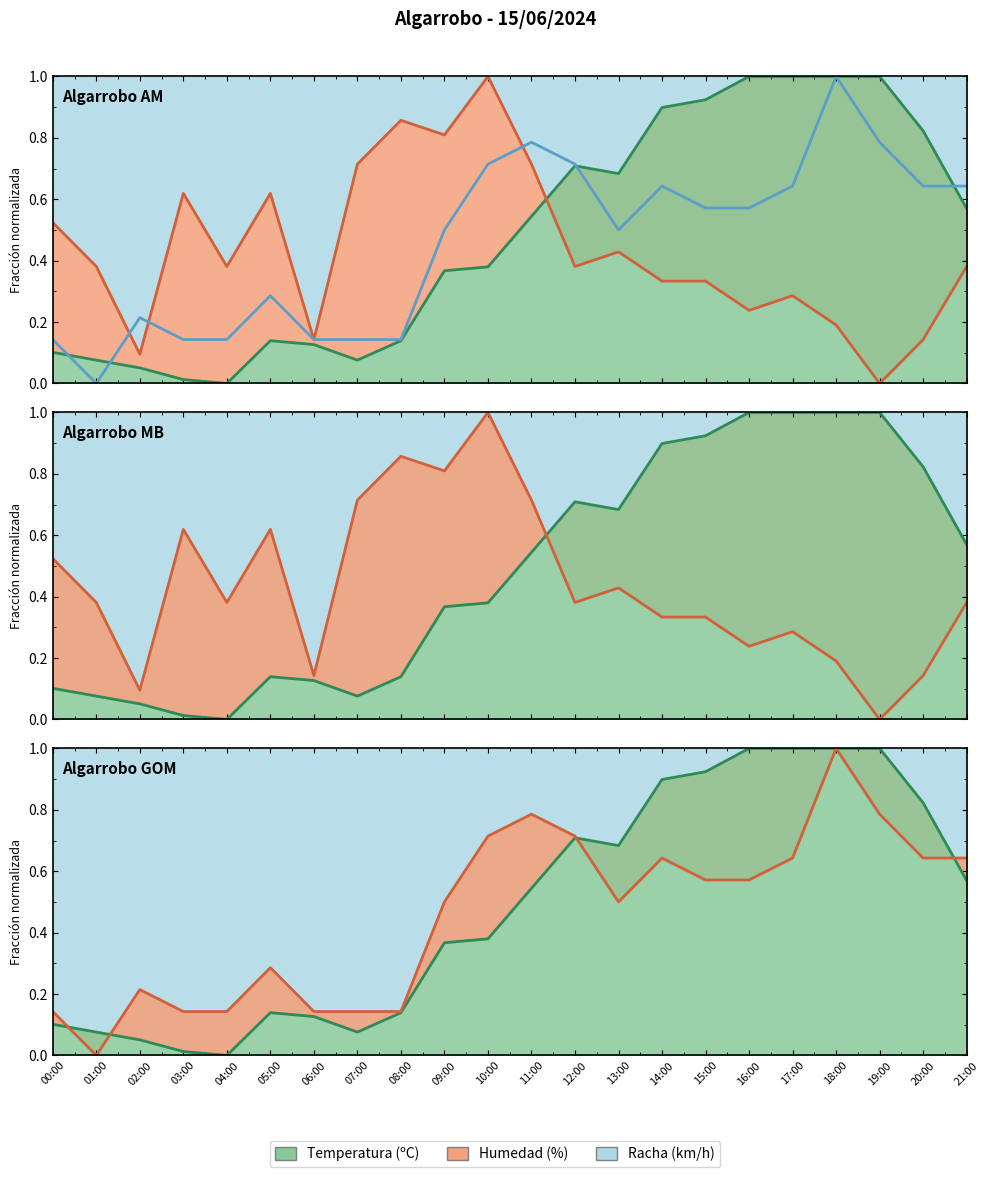

True or false: Temperatura (ºC) has a value of 0.0 at 07:00.

False